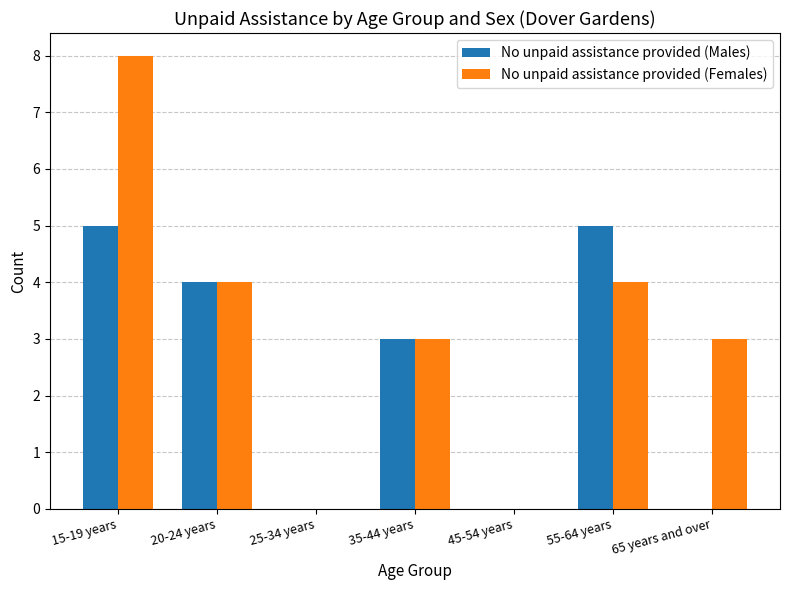

Reading left to right, extract all data points from this chart.

No unpaid assistance provided (Males): 5	4	0	3	0	5	0
No unpaid assistance provided (Females): 8	4	0	3	0	4	3